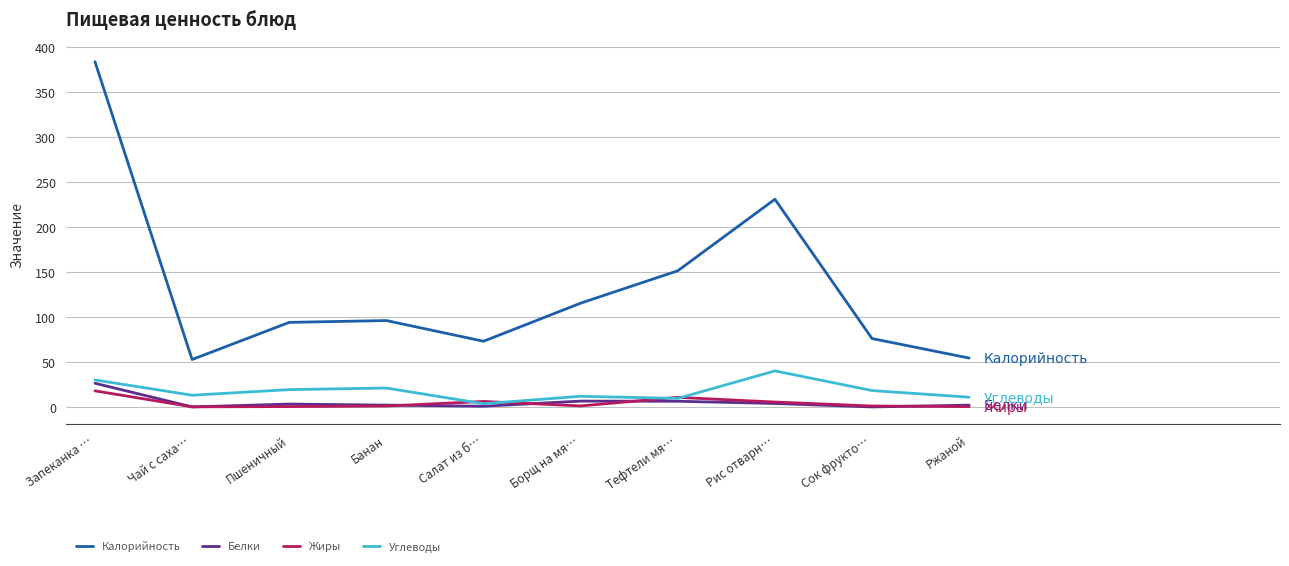

What is the difference between the maximum and minimum values in the Калорийность series?

331.1